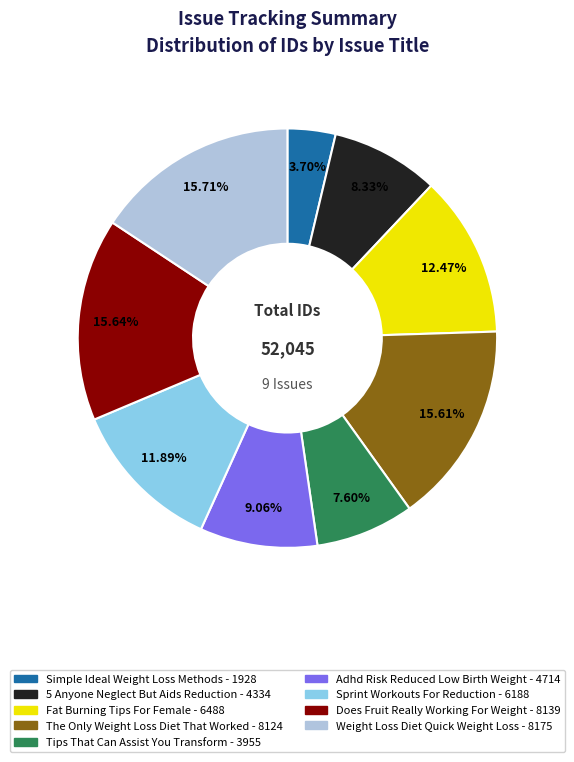

Does any single category account for the majority?

No